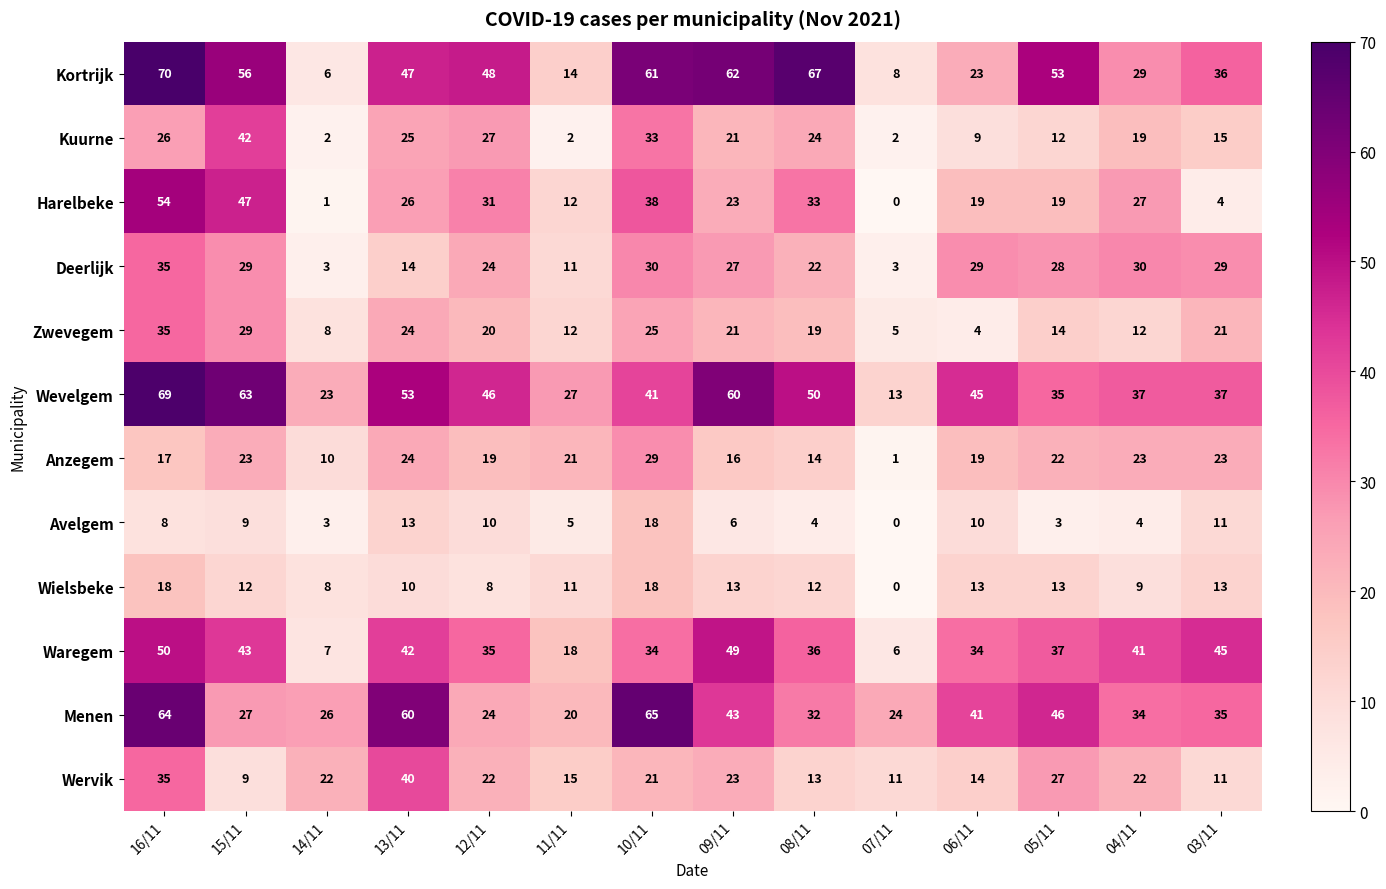

Which series has the widest spread of values?

Kortrijk